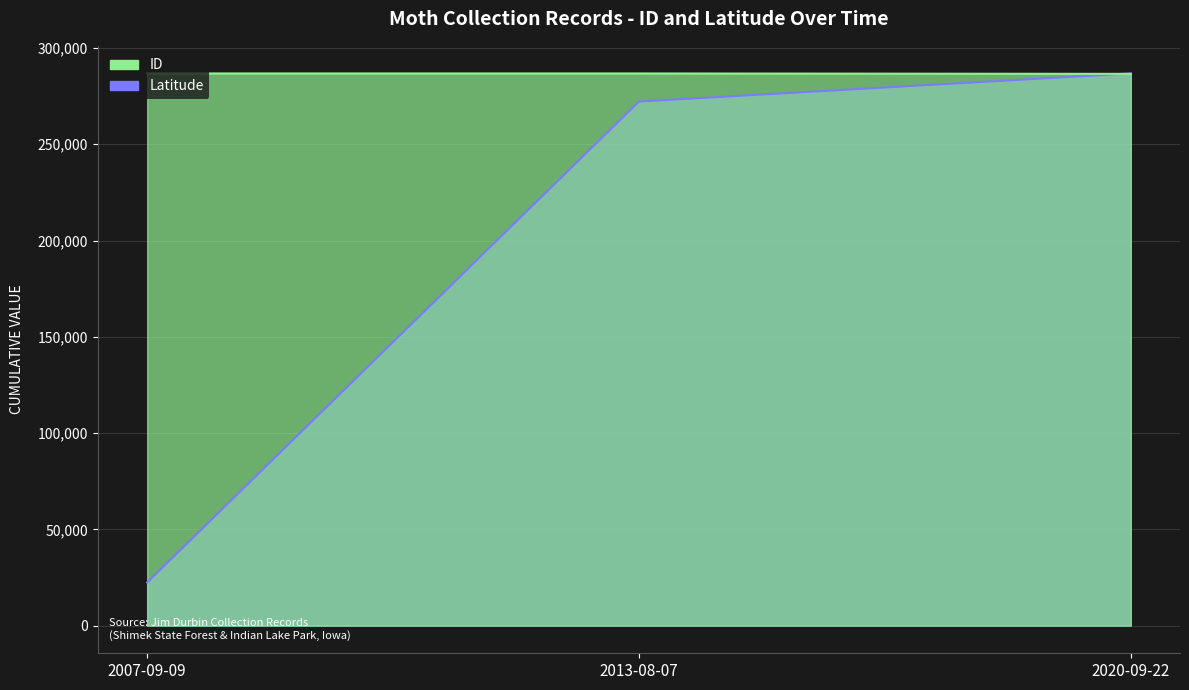

How many lines are shown in the chart?

2